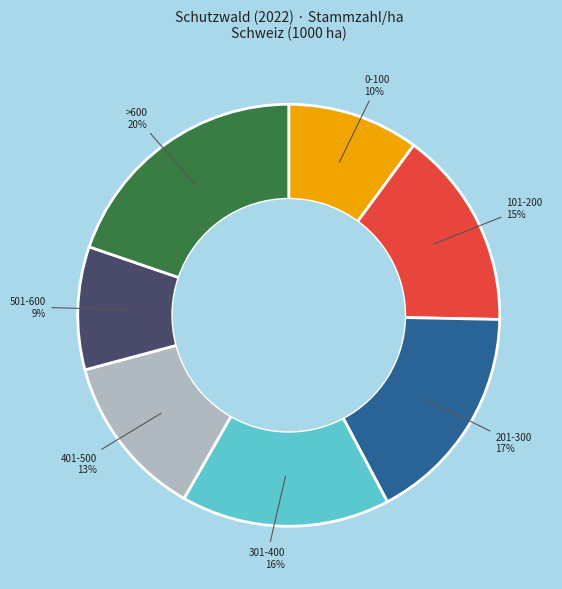

Which has a higher value, 301-400 or 0-100?

301-400